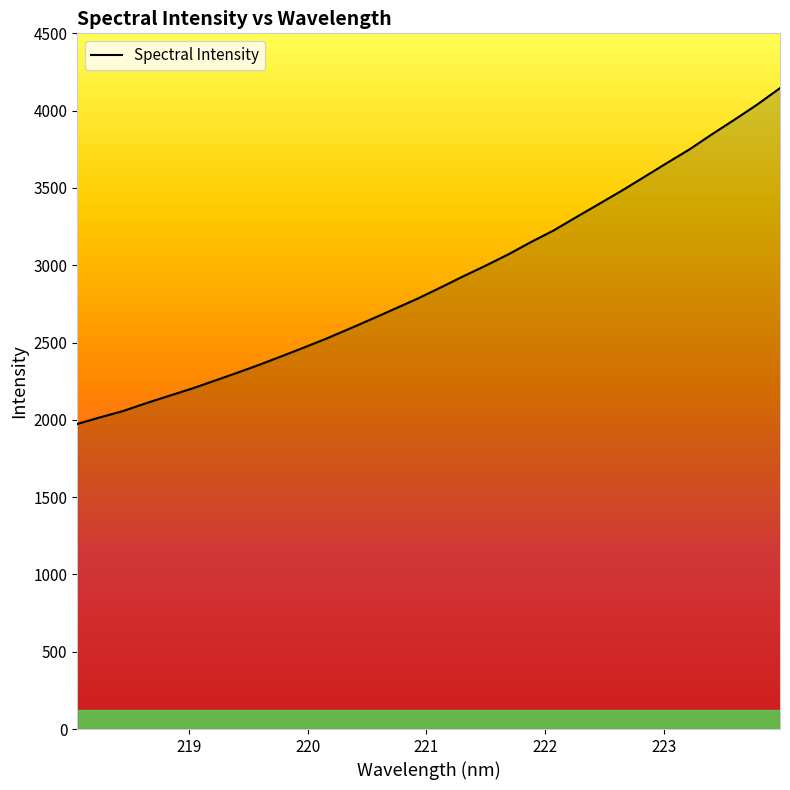

How many values are below 2854?

16